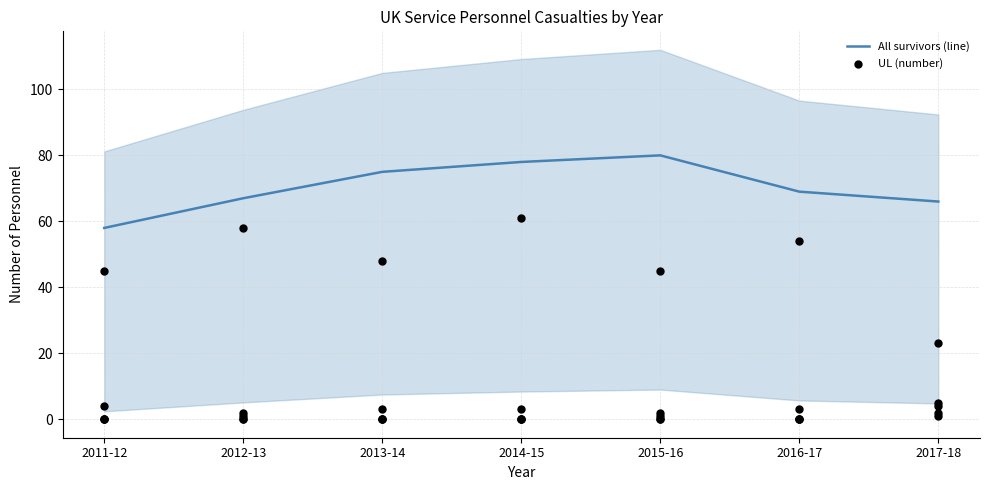

Which series has the largest Y range (max minus min)?

UL (number)